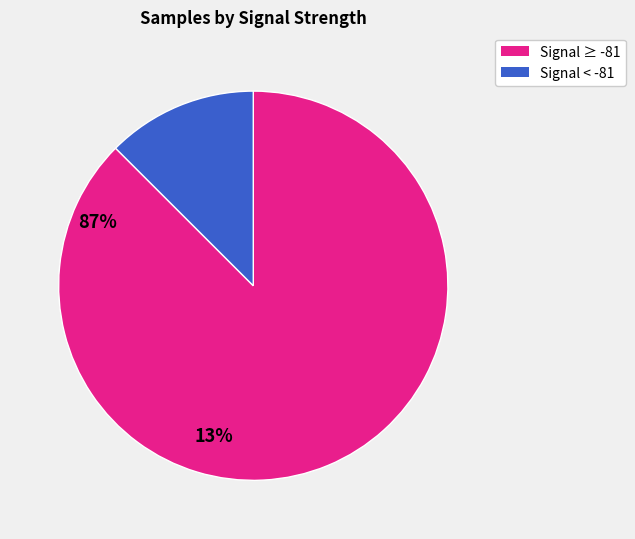

Rank the categories by value from highest to lowest.

Signal ≥ -81, Signal < -81